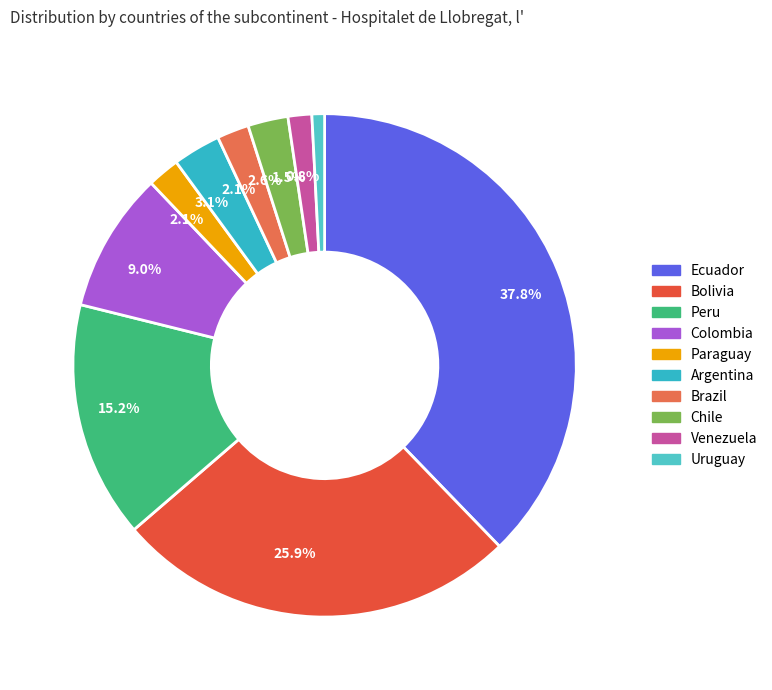

Does any single category account for the majority?

No